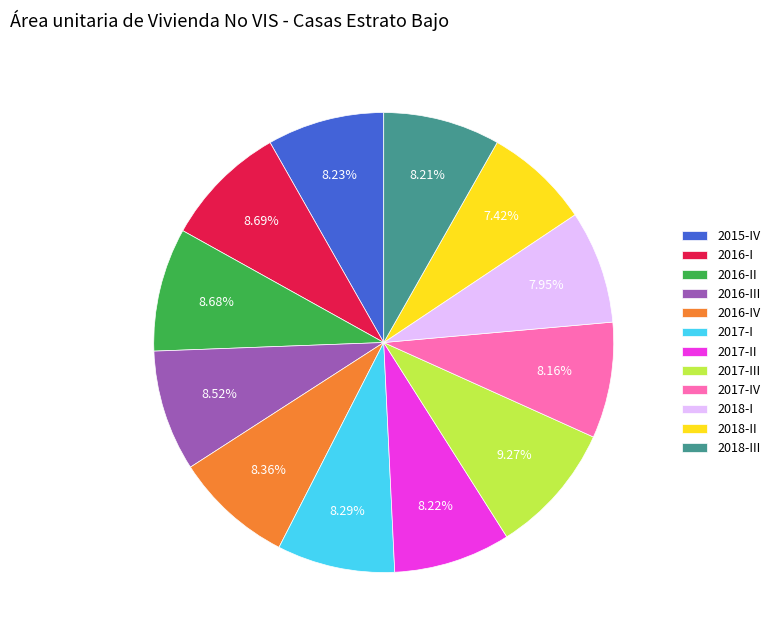

To the nearest percent, what is the average slice percentage?

8%